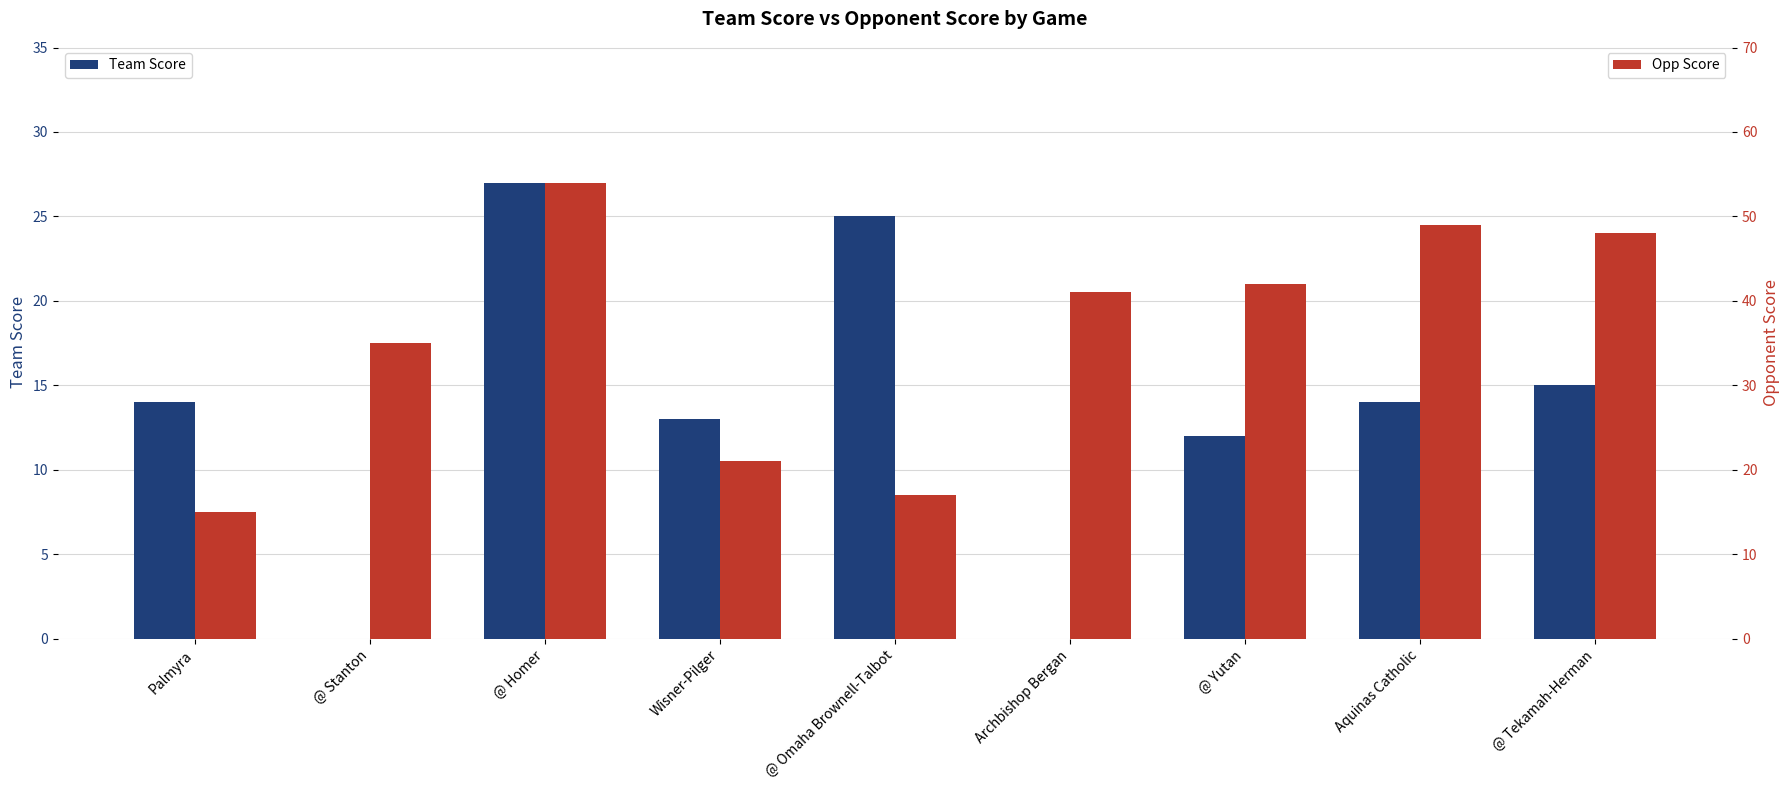

What position from the right is @ Homer?

7